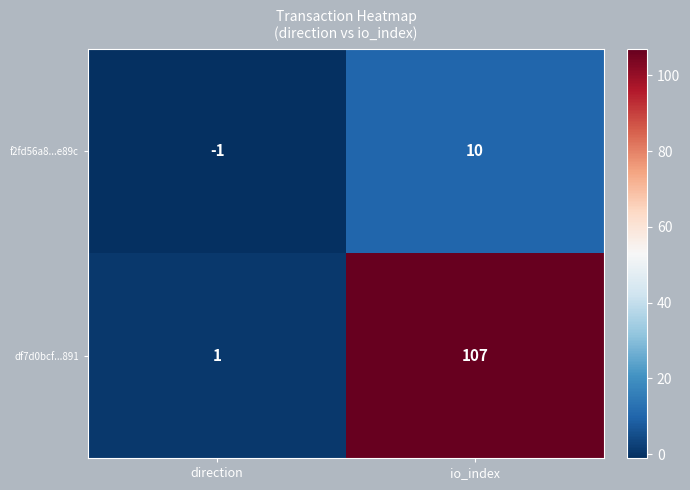

Count the number of data series in this chart.

2